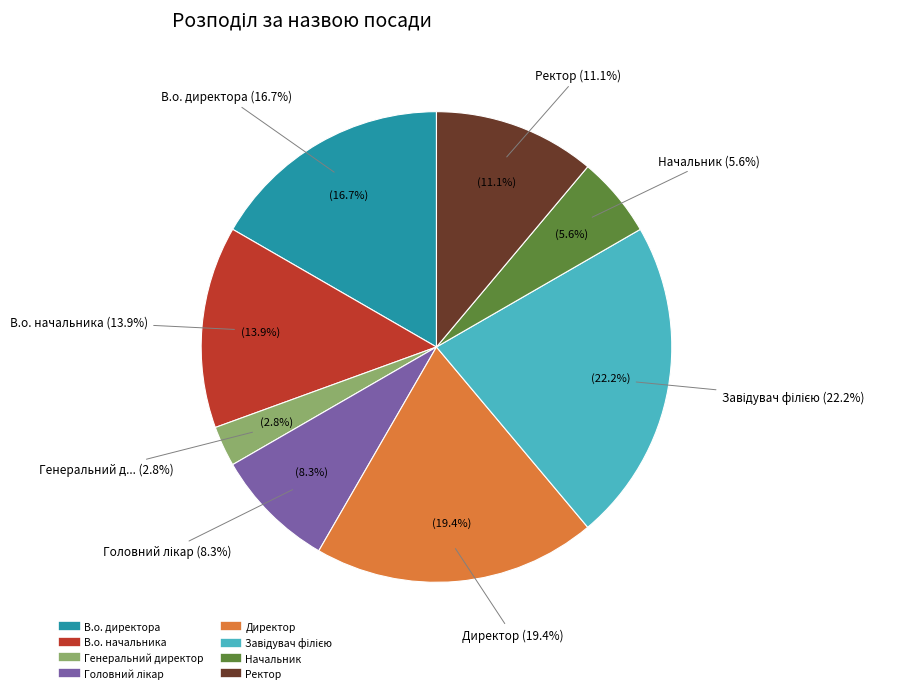

Does Завідувач філією account for over 50% of the chart?

No